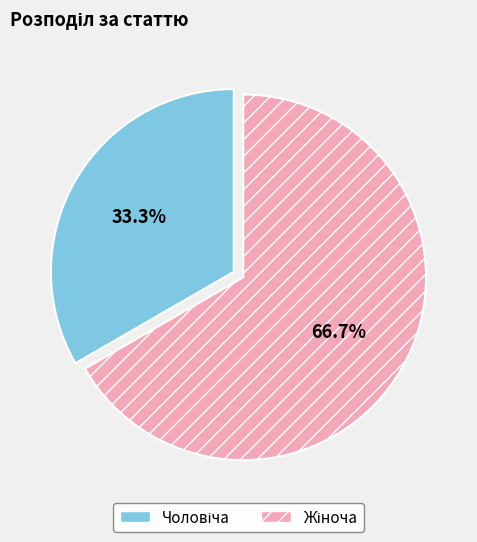

Is there any slice that represents more than half of the pie?

Yes